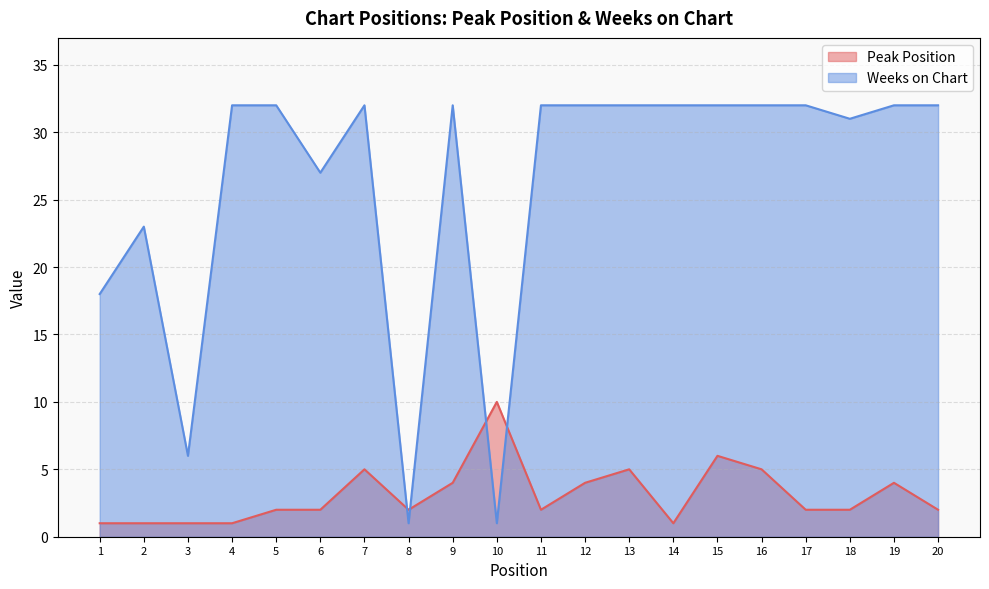

Reading left to right, extract all data points from this chart.

Peak Position: 1	1	1	1	2	2	5	2	4	10	2	4	5	1	6	5	2	2	4	2
Weeks on Chart: 18	23	6	32	32	27	32	1	32	1	32	32	32	32	32	32	32	31	32	32